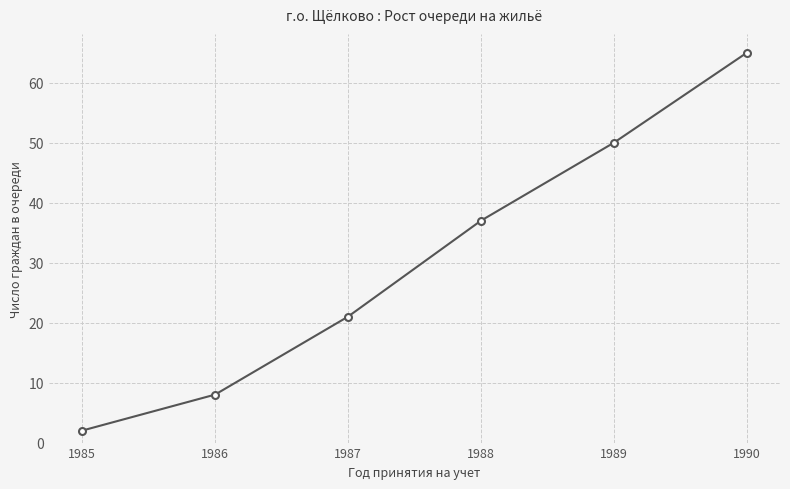

At which category does the chart reach its peak across all series?

1990